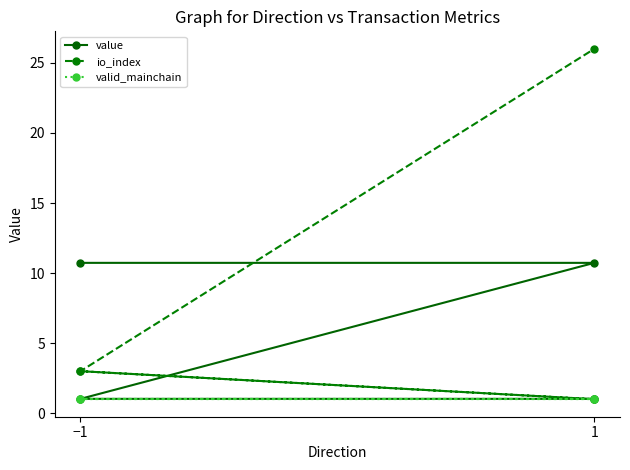

What is the difference between the maximum and minimum values in the io_index series?

25.0